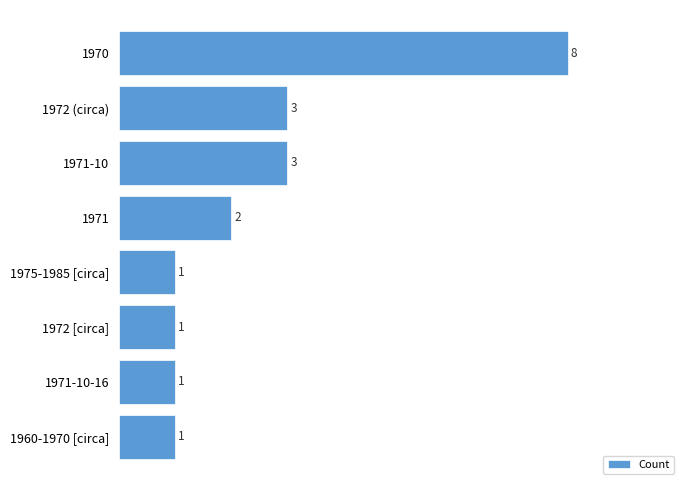

Reading top to bottom, list all the values displayed in this chart.

1970=8	1972 (circa)=3	1971-10=3	1971=2	1975-1985 [circa]=1	1972 [circa]=1	1971-10-16=1	1960-1970 [circa]=1